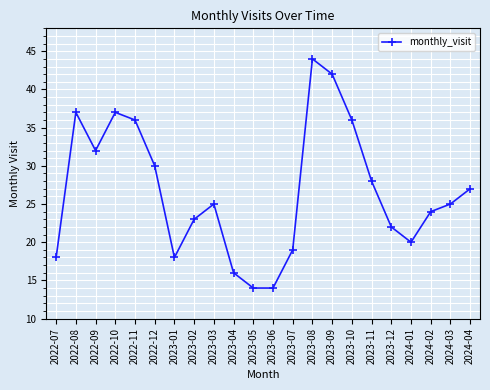

What is the label of the 10th point from the left?

2023-04